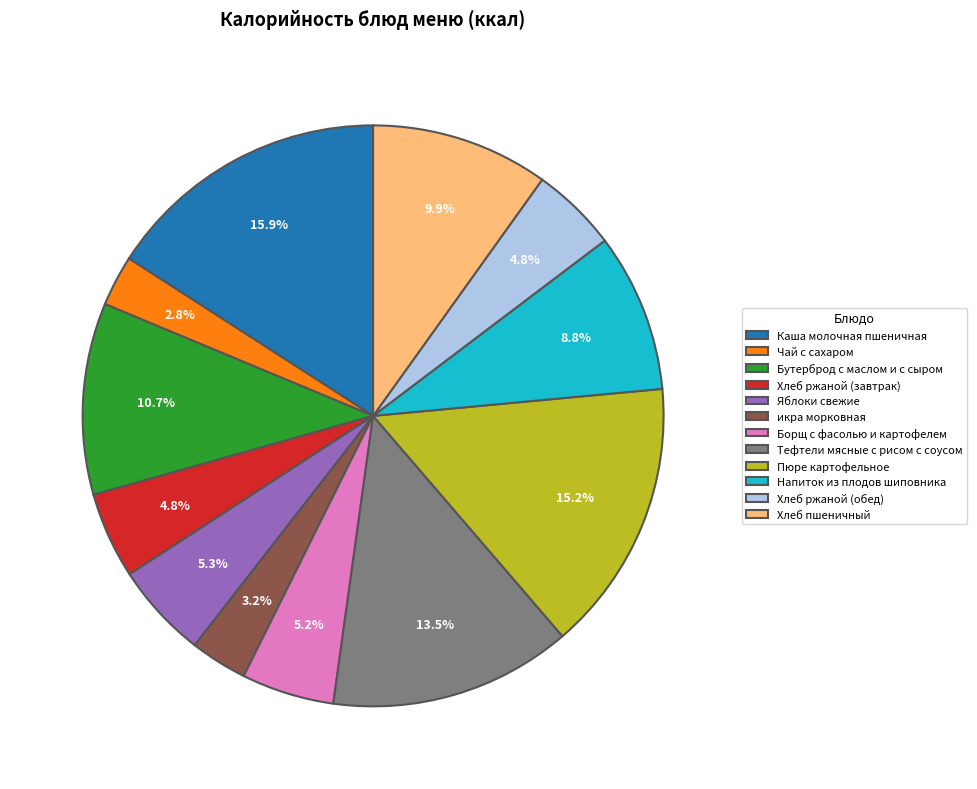

The Борщ с фасолью и картофелем slice represents 5% of the pie. True or false?

True